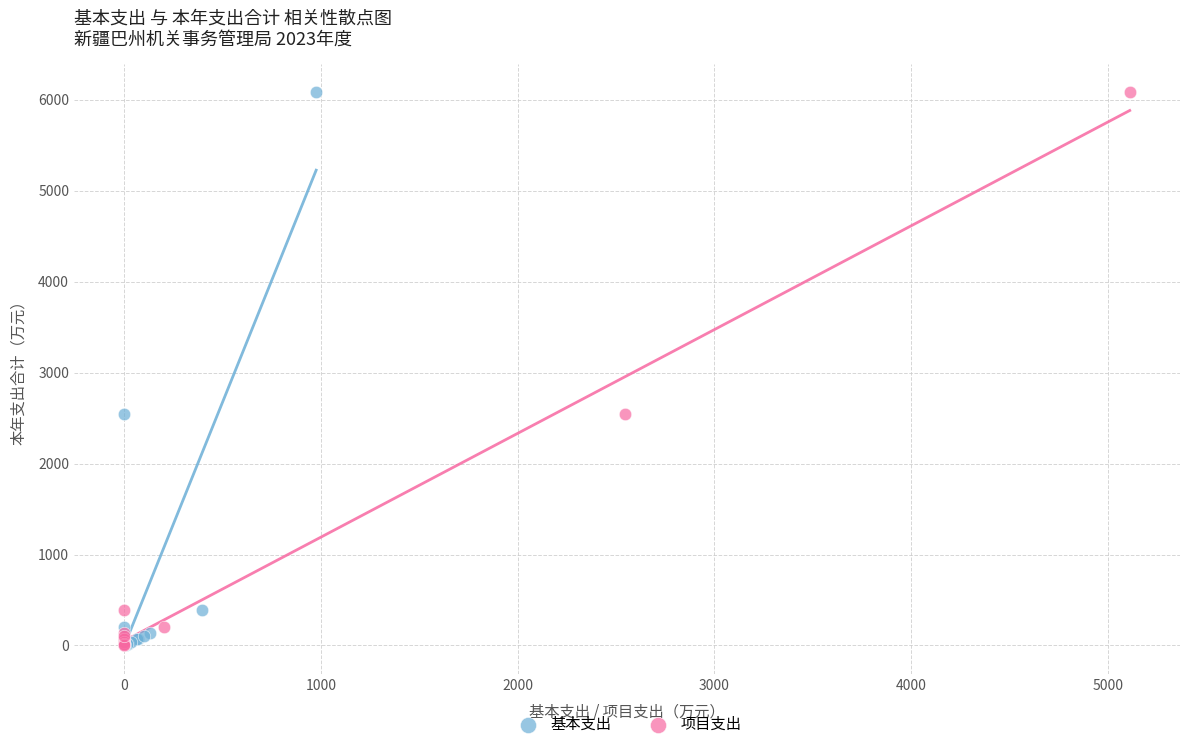

What are all the series names shown in the legend?

基本支出, 项目支出